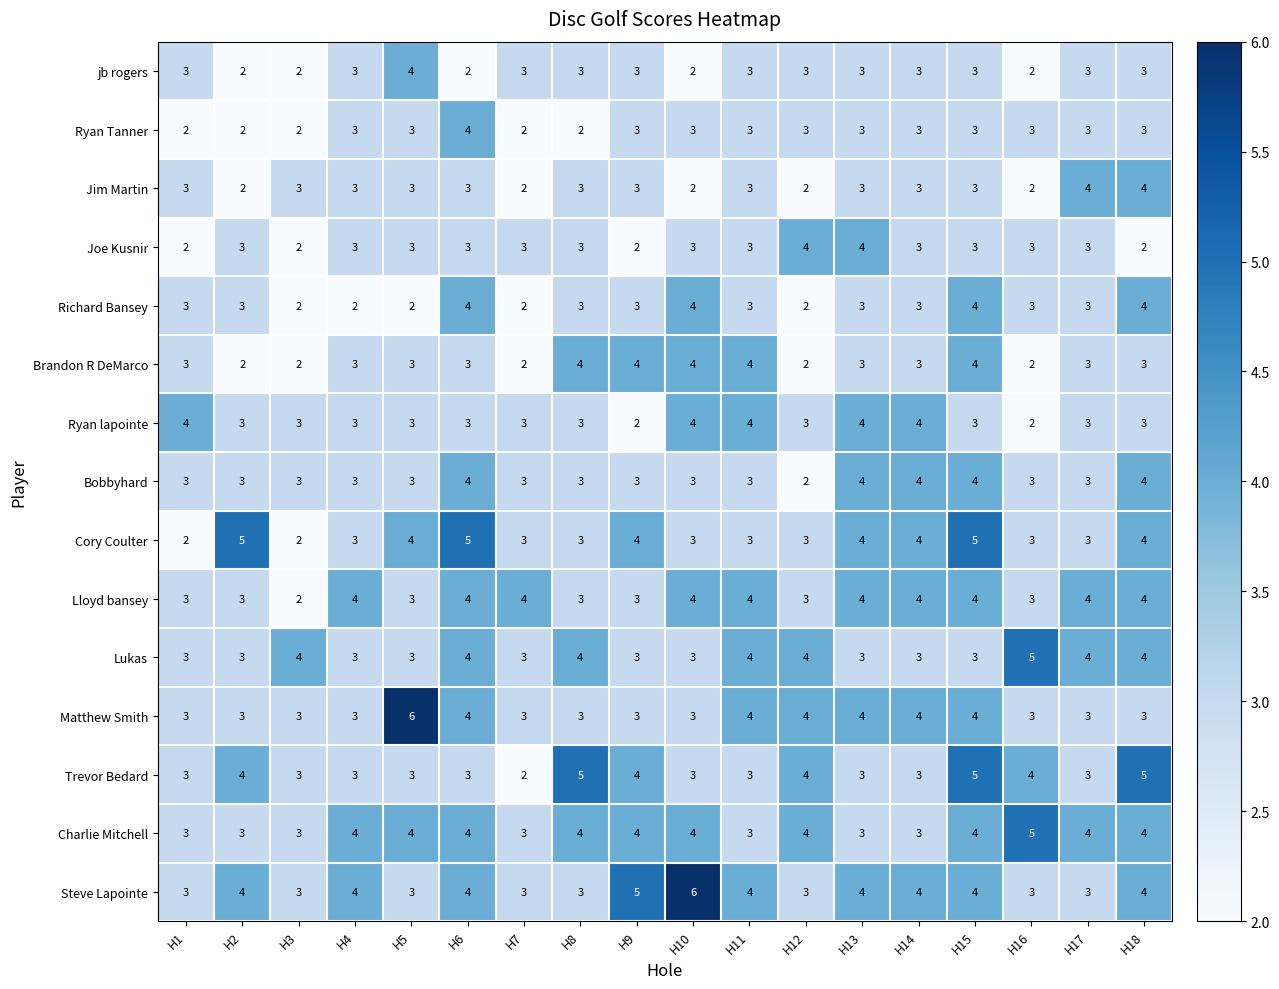

What is the average value of the Richard Bansey series?

3